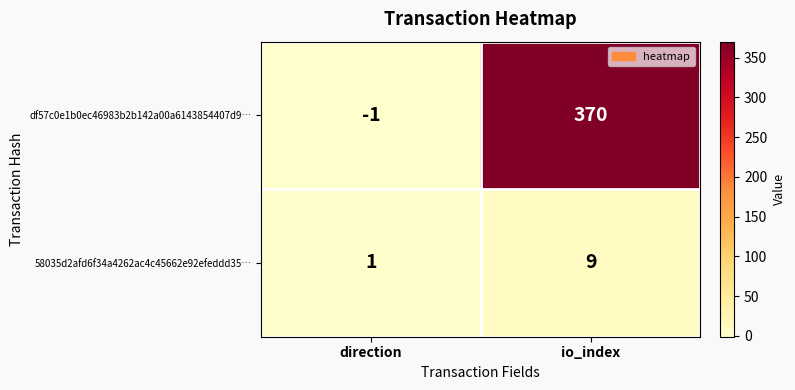

Which series has the largest total across all categories?

df57c0e1b0ec46983b2b142a00a6143854407d9…